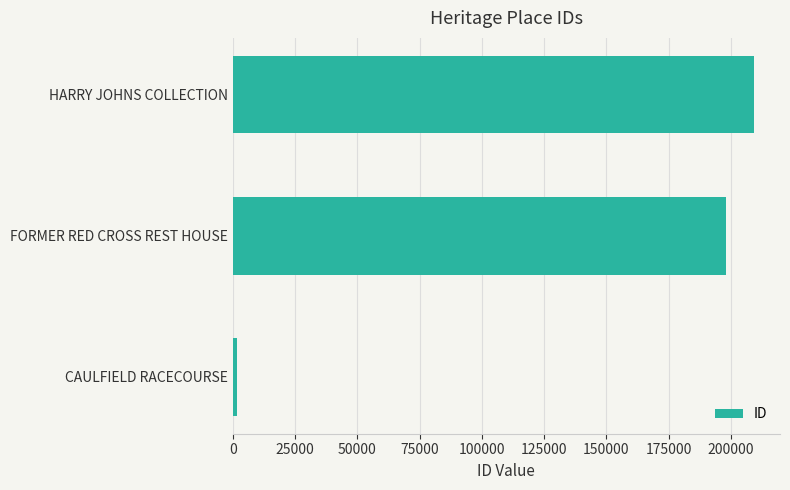

The value at HARRY JOHNS COLLECTION is 209222. True or false?

True